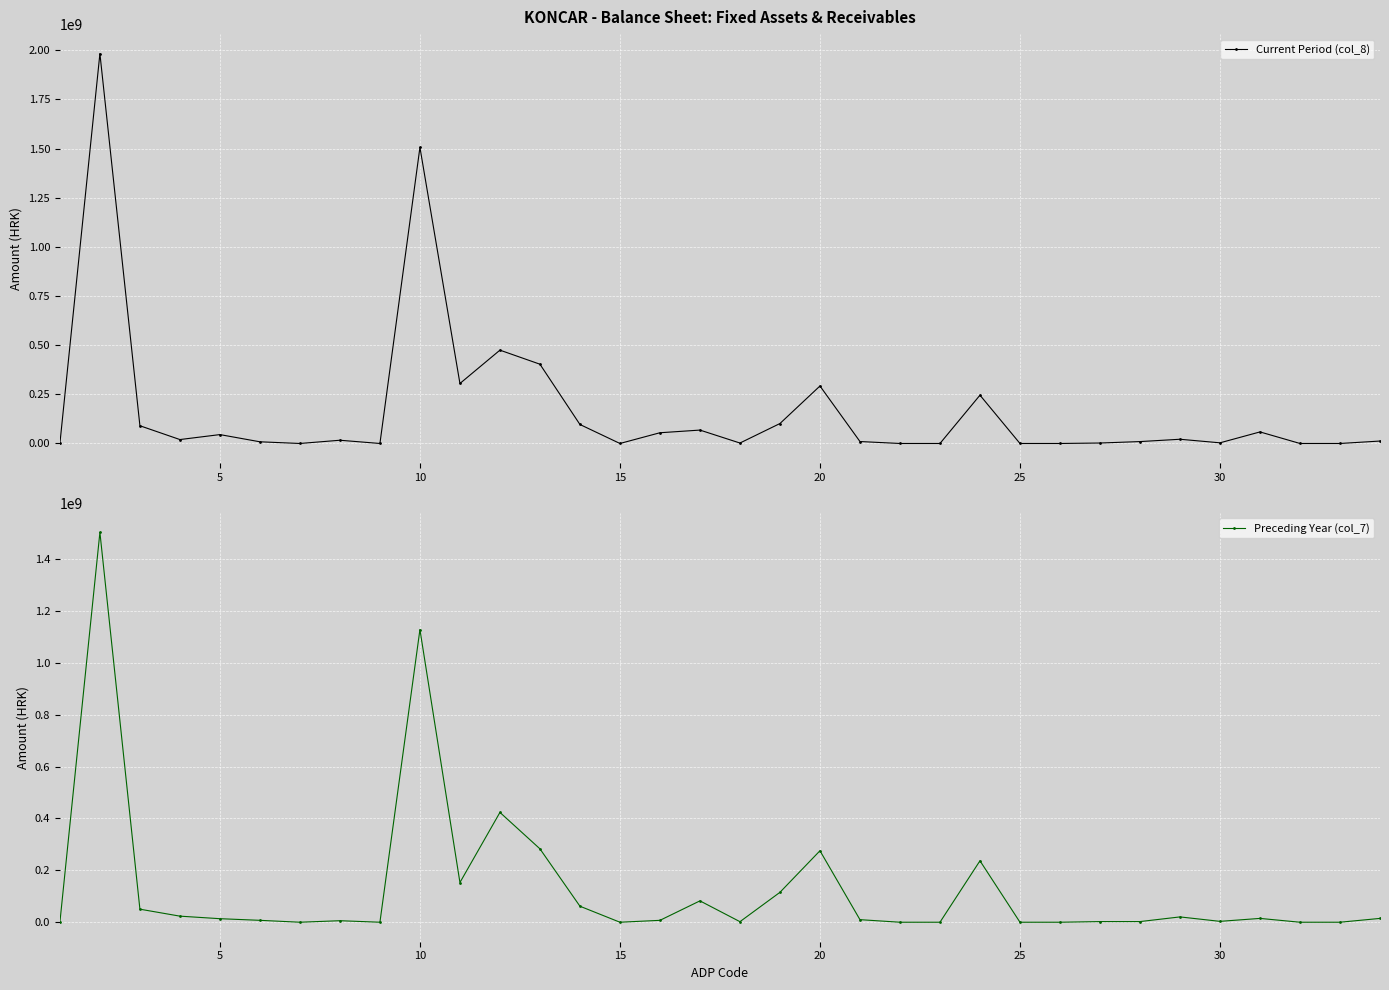

True or false: Current Period (col_8) has a value of 474708385 at 11.

True